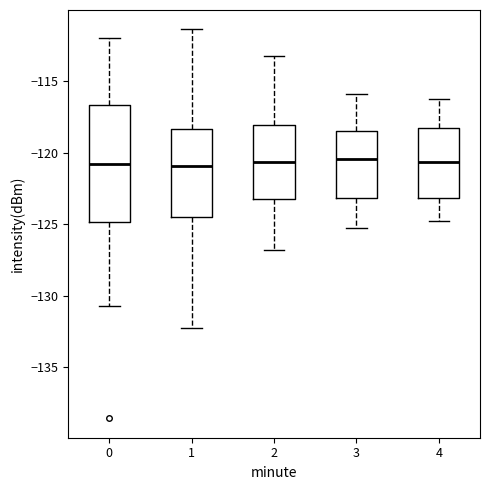

Reading left to right, transcribe this box plot: for each box, give where its median line is, the range the box spans, and where its two whiskers end, as read against the y-axis. The values are not printed on the chart, so give them approximately, as read against the axis.

0: median -121.0, box -125.0 to -116.5, whiskers -130.5 to -112.0
1: median -121.0, box -124.5 to -118.5, whiskers -132.0 to -111.5
2: median -120.5, box -123.0 to -118.0, whiskers -127.0 to -113.0
3: median -120.5, box -123.0 to -118.5, whiskers -125.0 to -116.0
4: median -120.5, box -123.0 to -118.5, whiskers -125.0 to -116.0